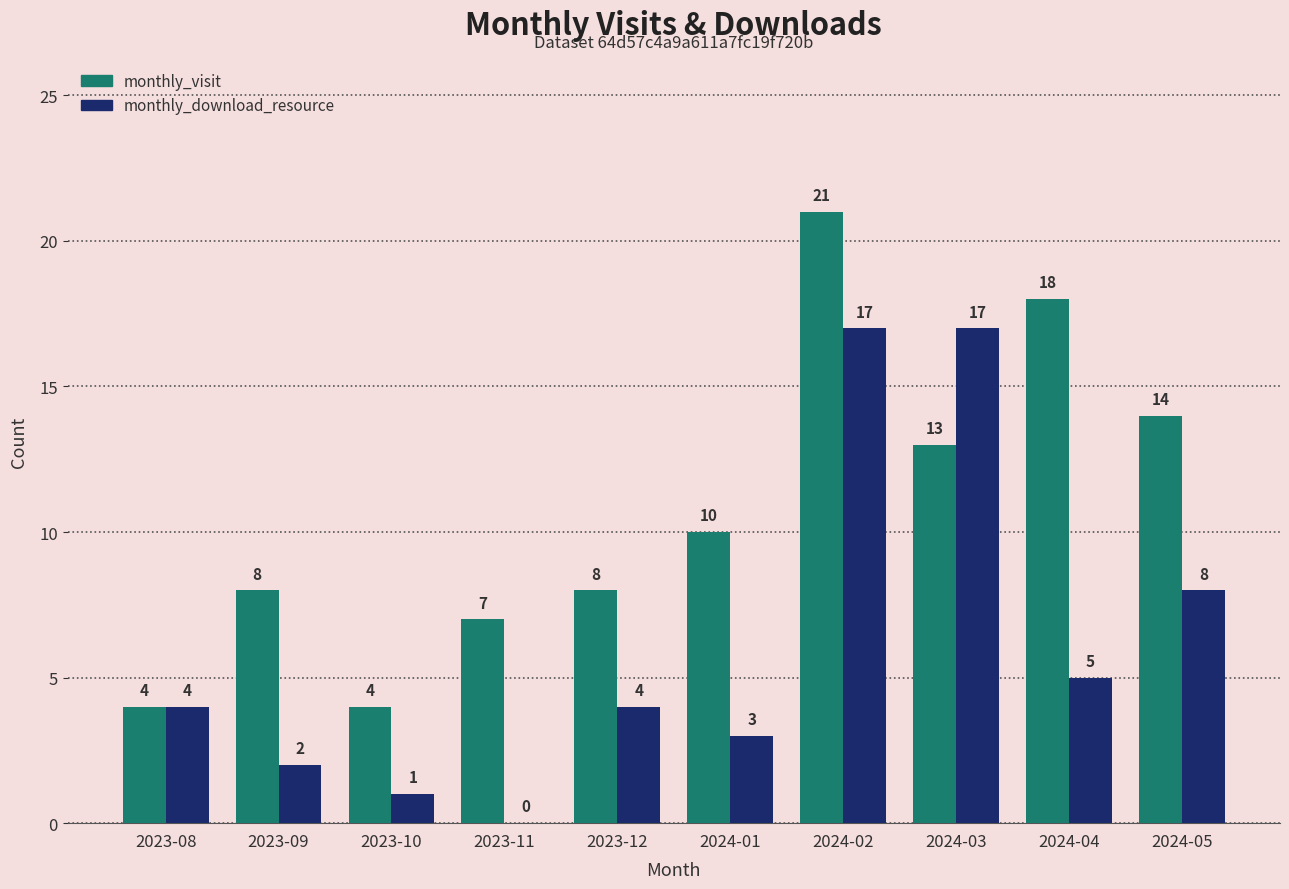

What are all the series names shown in the legend?

monthly_visit, monthly_download_resource